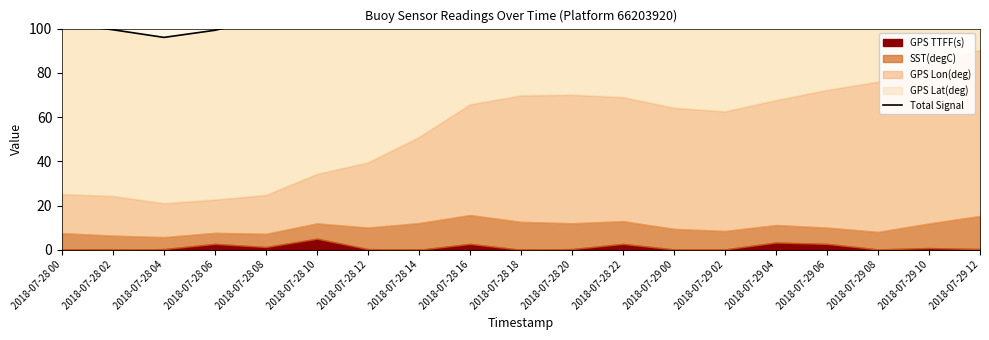

What is the change in value from 2018-07-28 04 to 2018-07-29 06?

+75.1